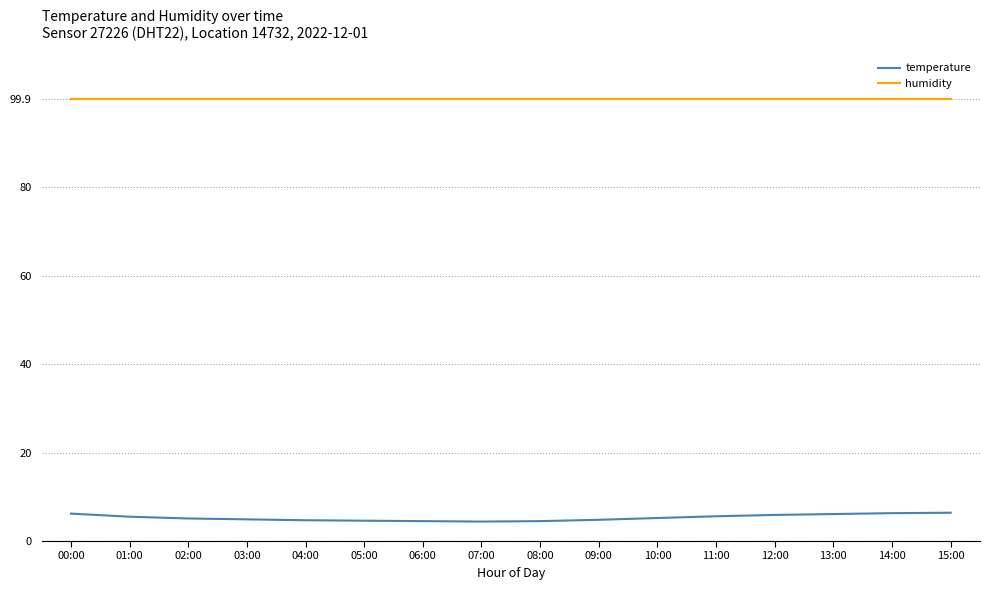

What is the difference between the highest and lowest values at 15:00?

93.5